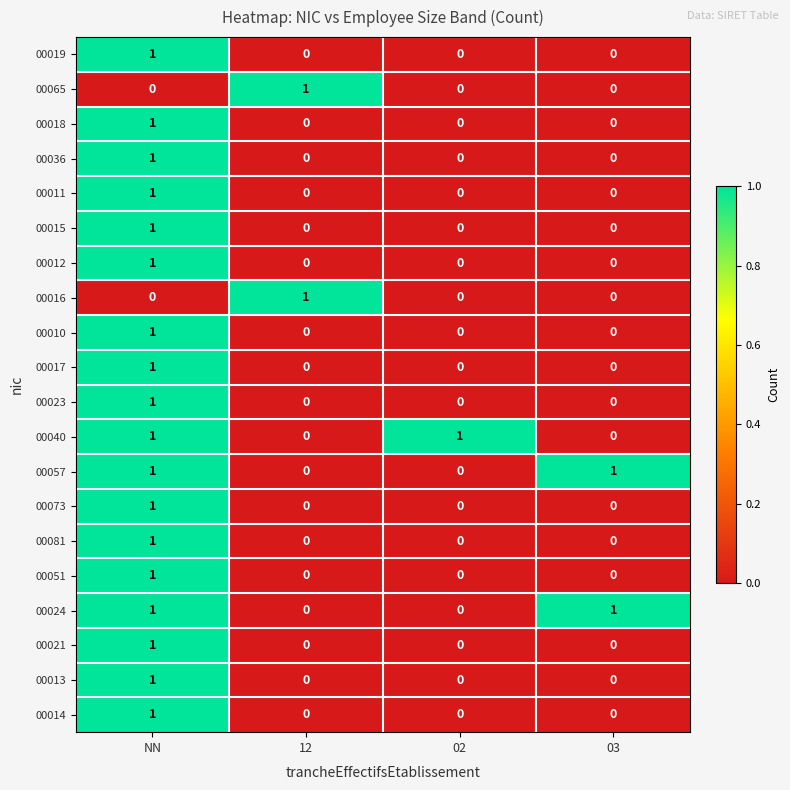

Is it true that 00018 equals 0 at 03?

True